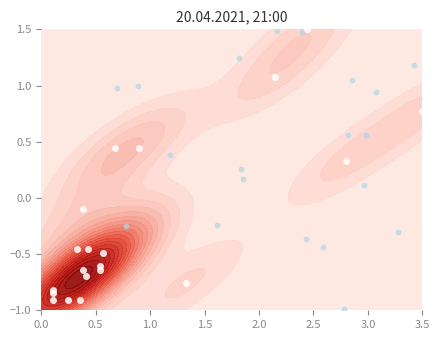

What is the maximum value shown in the chart?

1.5